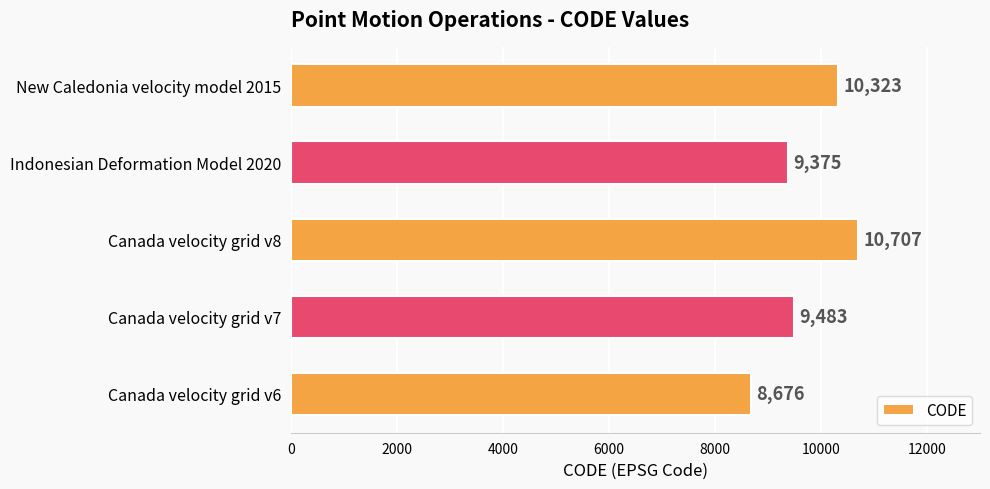

At which label is the value closest to 9691?

Canada velocity grid v7